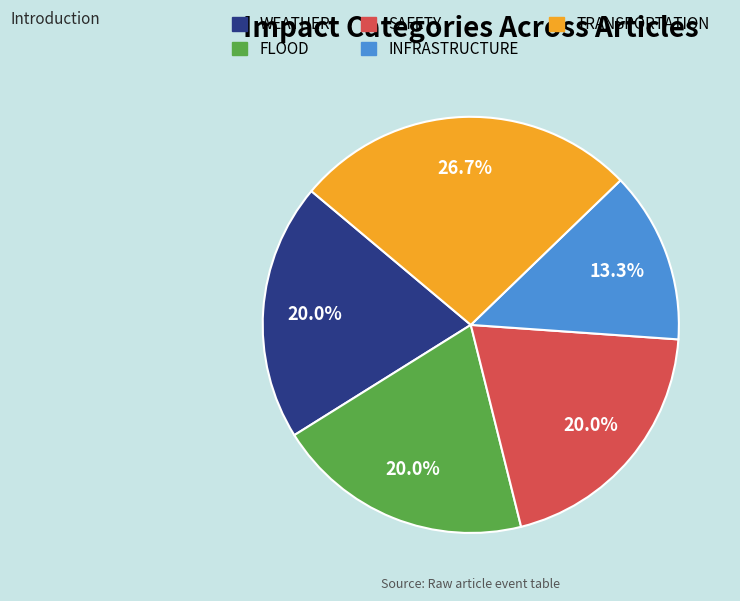

Does any single category account for the majority?

No